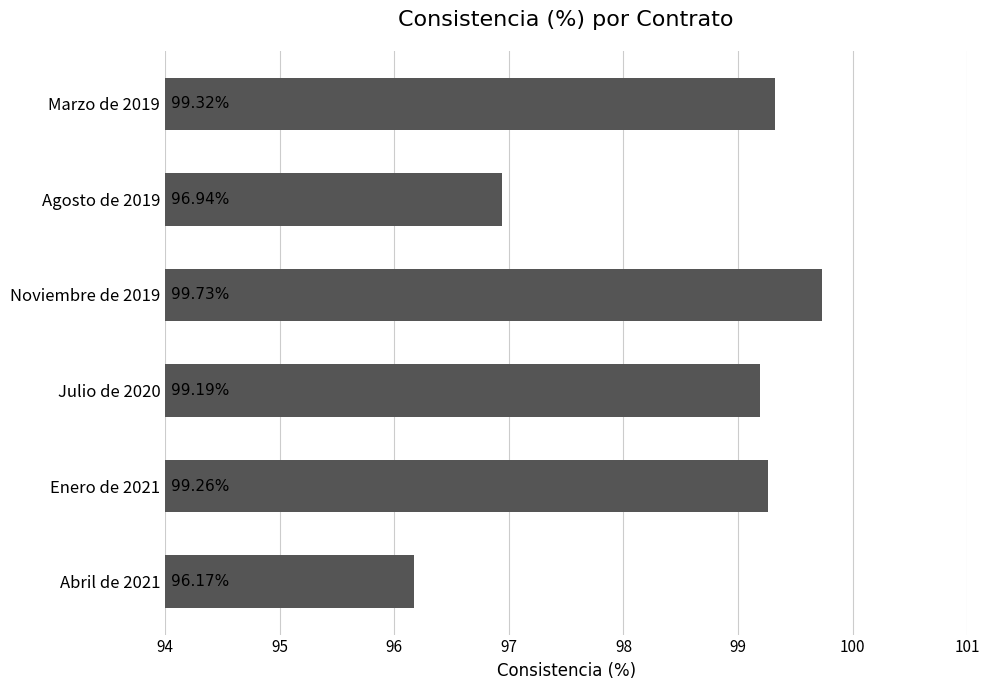

What is the sum of all values?

590.6